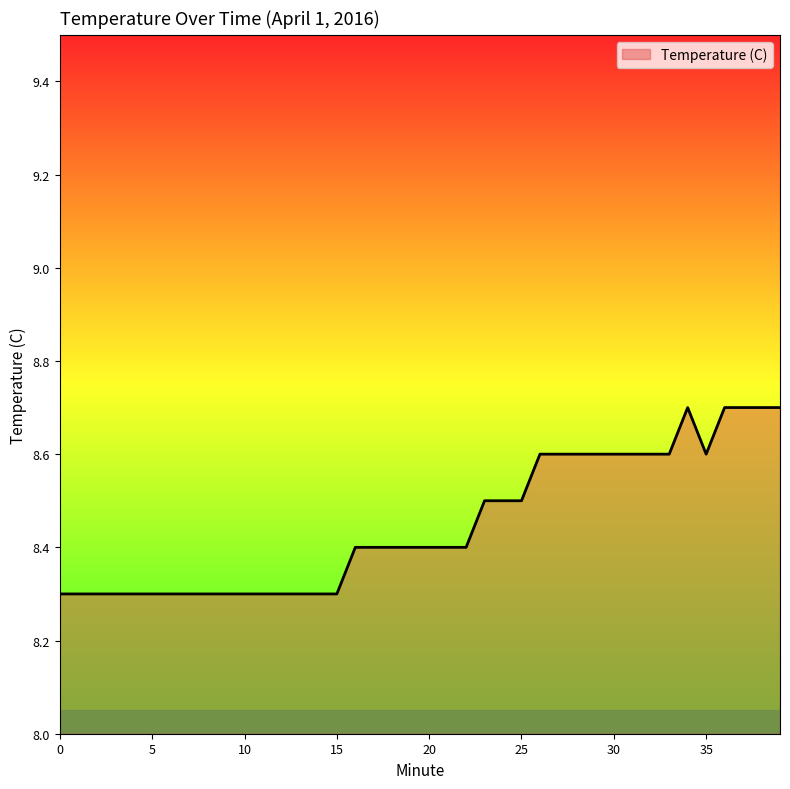

What is the minimum value shown in the chart?

8.3